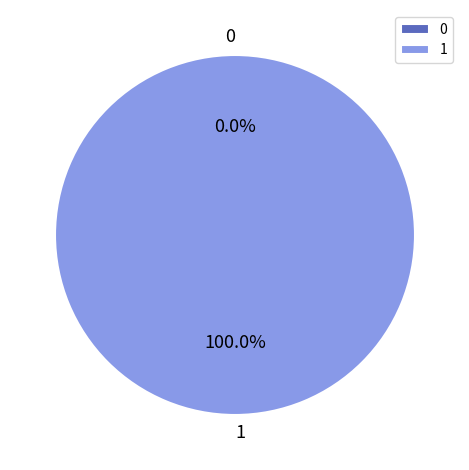

To the nearest percent, what is the difference between the largest and smallest slice percentages?

100%